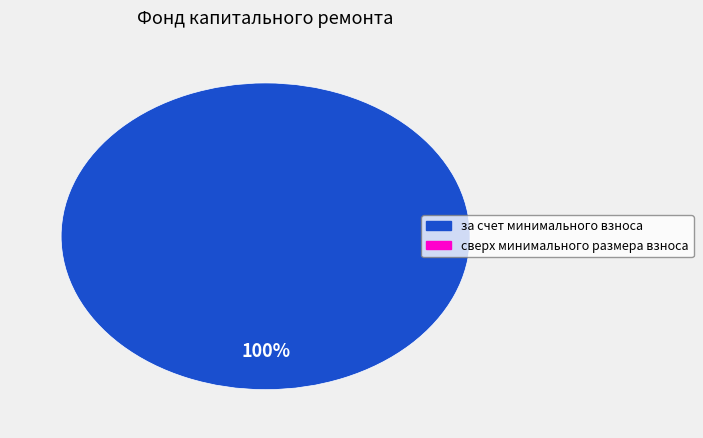

Is there a majority slice in this chart?

Yes